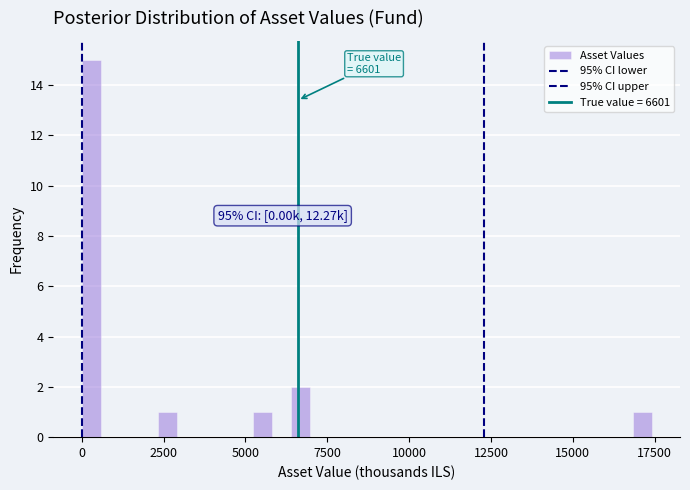

Around what value on the x-axis is the tallest bar? Give the approximate position of its centre, as read against the axis.

500